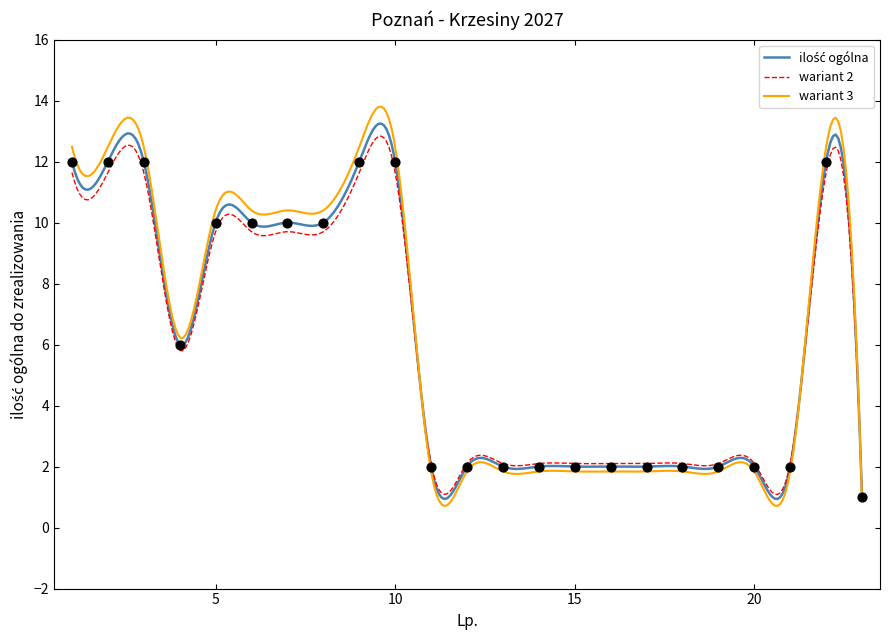

What is the change in value from 4 to 15?

-4